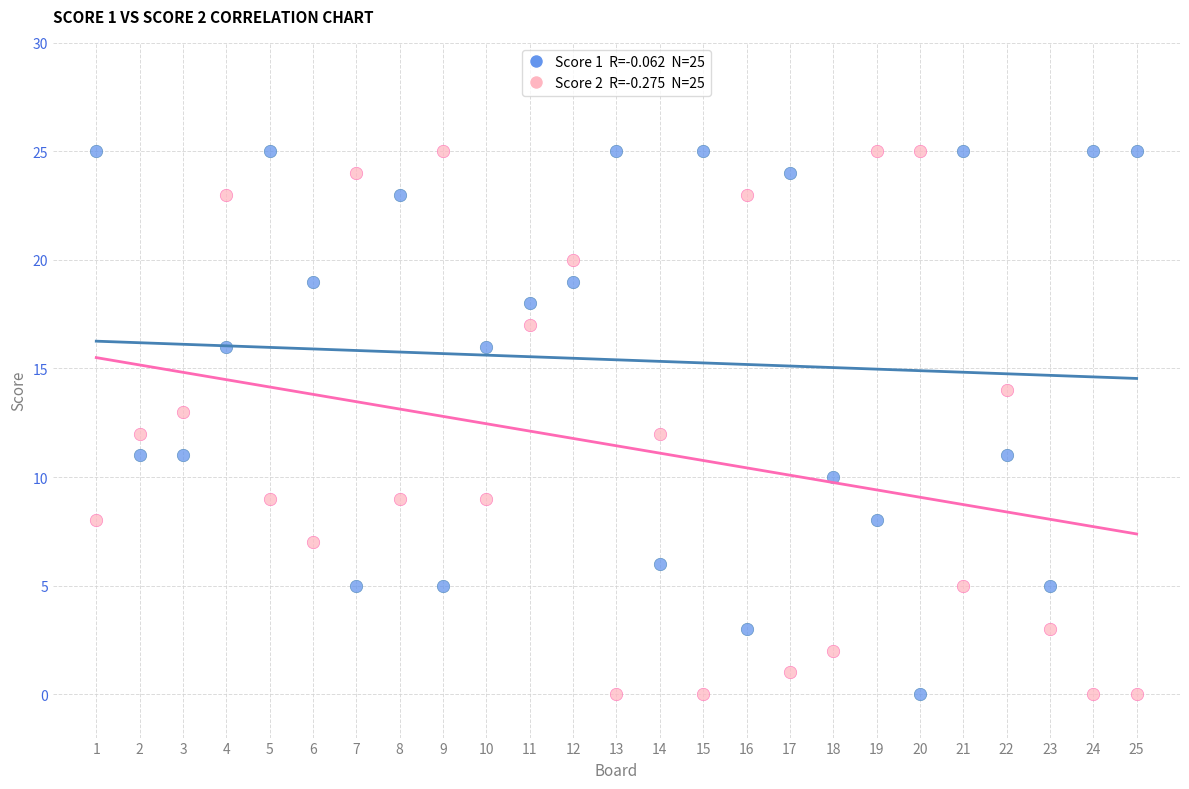

Across all data points, what is the range of X values (max minus min)?

24